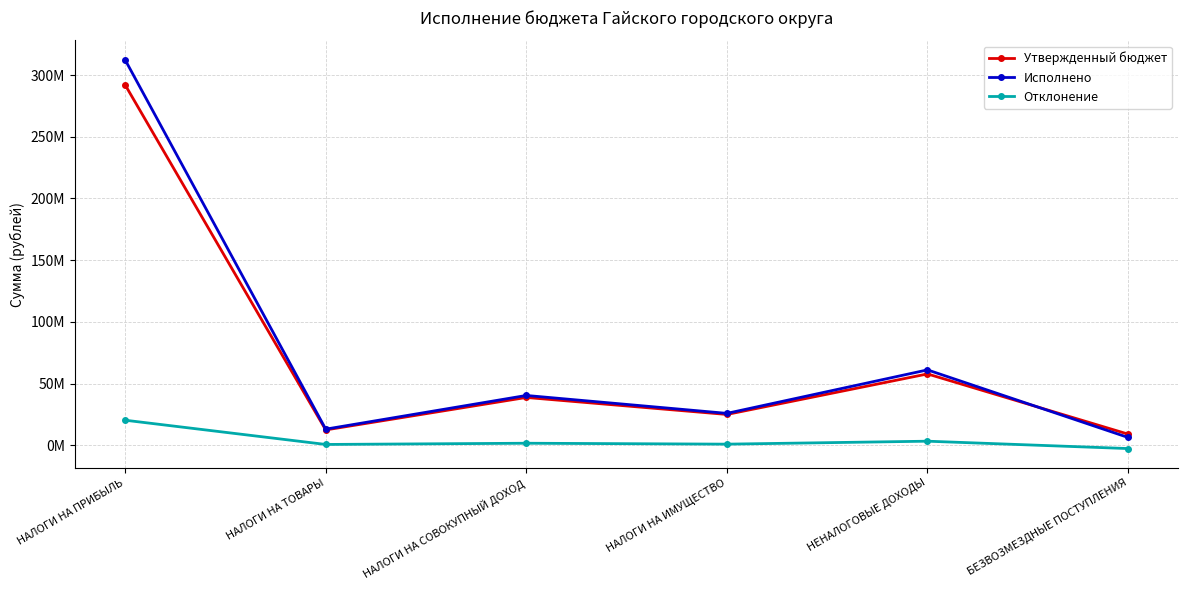

True or false: Утвержденный бюджет has a value of 89941118.5 at НЕНАЛОГОВЫЕ ДОХОДЫ.

False